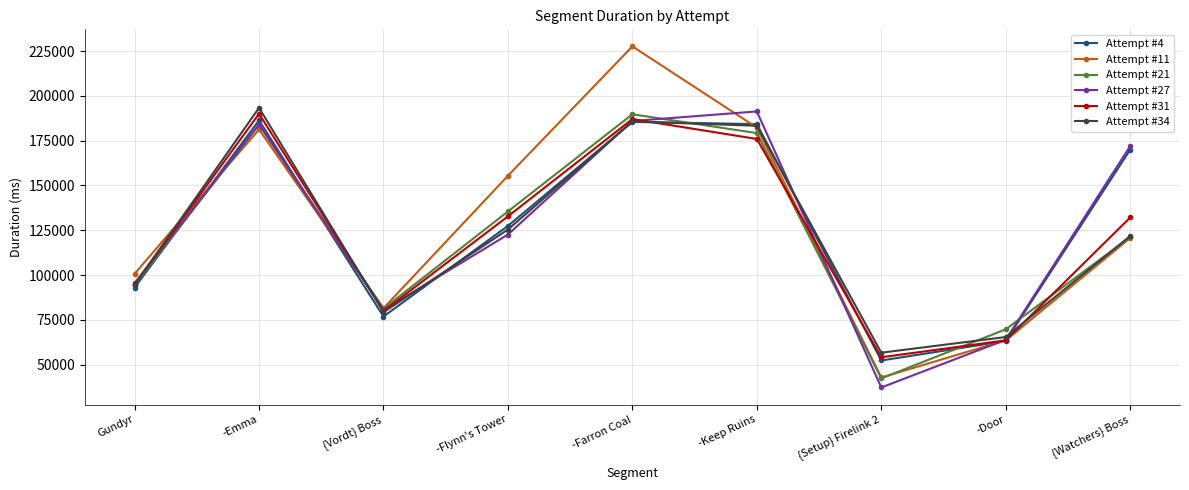

What is the total value across all series at -Emma?

1118952